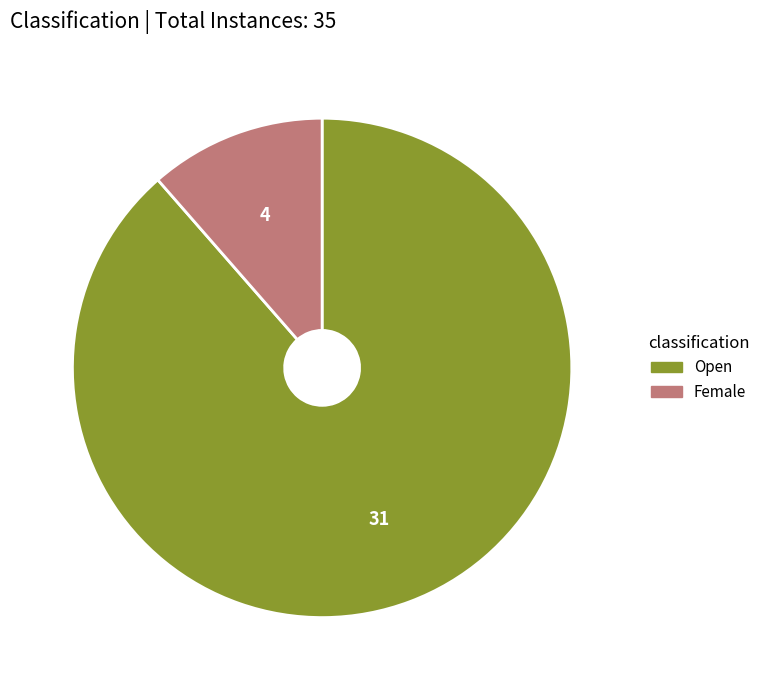

Is there a majority slice in this chart?

Yes